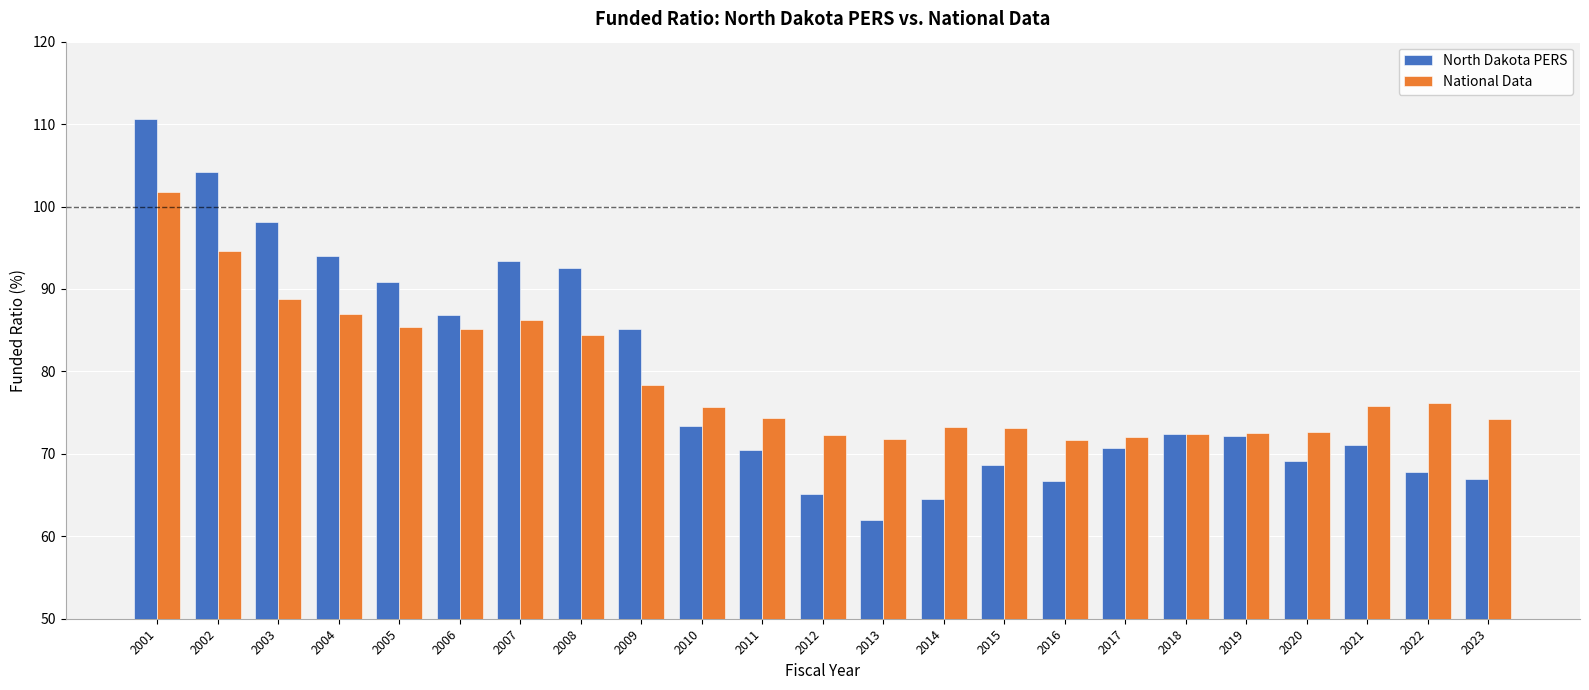

Does the chart contain any negative values?

No